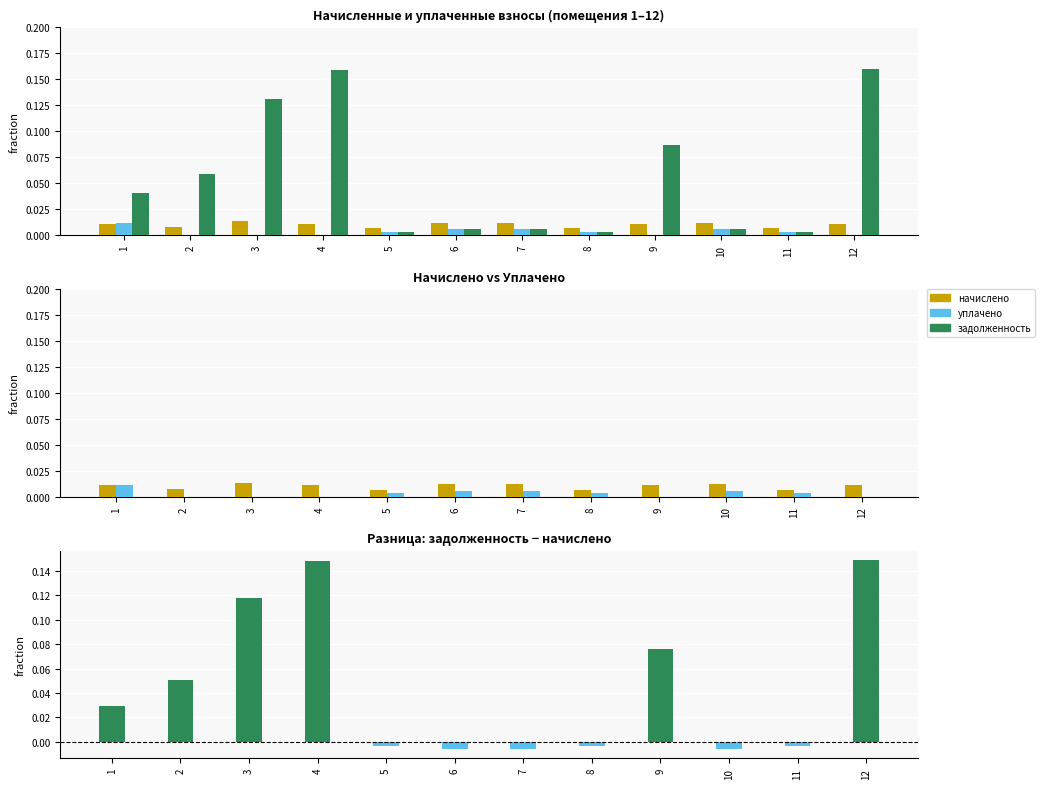

What is the total value across all series at 3?

0.3